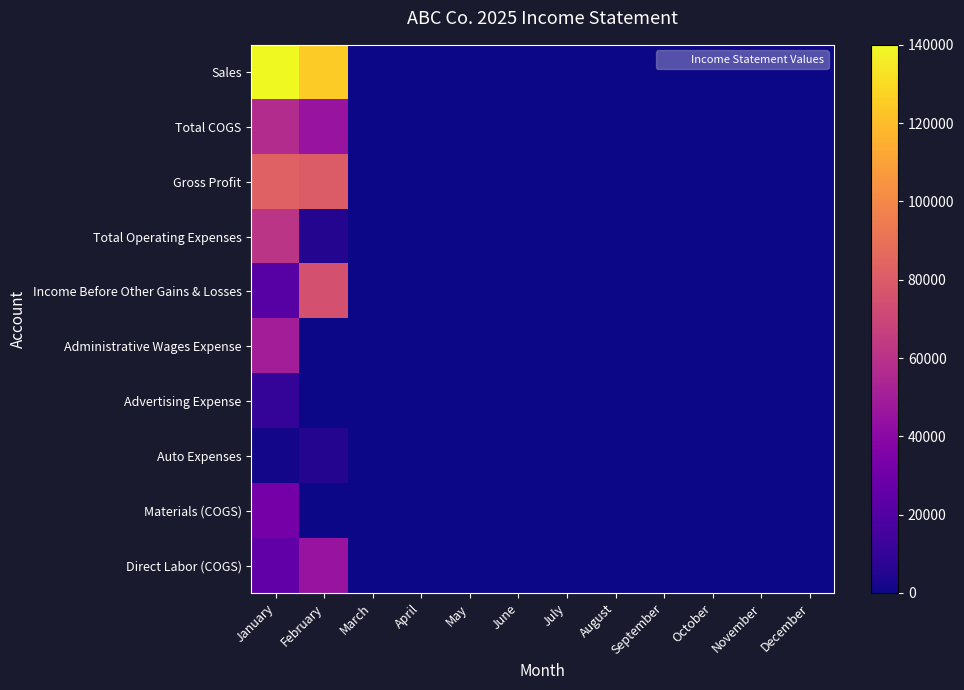

Reading left to right, transcribe all the data shown in this chart.

Sales: January=140000	February=125000	March=0	April=0	May=0	June=0	July=0	August=0	September=0	October=0	November=0	December=0
Total COGS: January=57000	February=45000	March=0	April=0	May=0	June=0	July=0	August=0	September=0	October=0	November=0	December=0
Gross Profit: January=83000	February=80000	March=0	April=0	May=0	June=0	July=0	August=0	September=0	October=0	November=0	December=0
Total Operating Expenses: January=61250	February=5000	March=0	April=0	May=0	June=0	July=0	August=0	September=0	October=0	November=0	December=0
Income Before Other Gains & Losses: January=21750	February=75000	March=0	April=0	May=0	June=0	July=0	August=0	September=0	October=0	November=0	December=0
Administrative Wages Expense: January=50000	February=0	March=0	April=0	May=0	June=0	July=0	August=0	September=0	October=0	November=0	December=0
Advertising Expense: January=10000	February=0	March=0	April=0	May=0	June=0	July=0	August=0	September=0	October=0	November=0	December=0
Auto Expenses: January=1250	February=5000	March=0	April=0	May=0	June=0	July=0	August=0	September=0	October=0	November=0	December=0
Materials (COGS): January=32000	February=0	March=0	April=0	May=0	June=0	July=0	August=0	September=0	October=0	November=0	December=0
Direct Labor (COGS): January=25000	February=45000	March=0	April=0	May=0	June=0	July=0	August=0	September=0	October=0	November=0	December=0